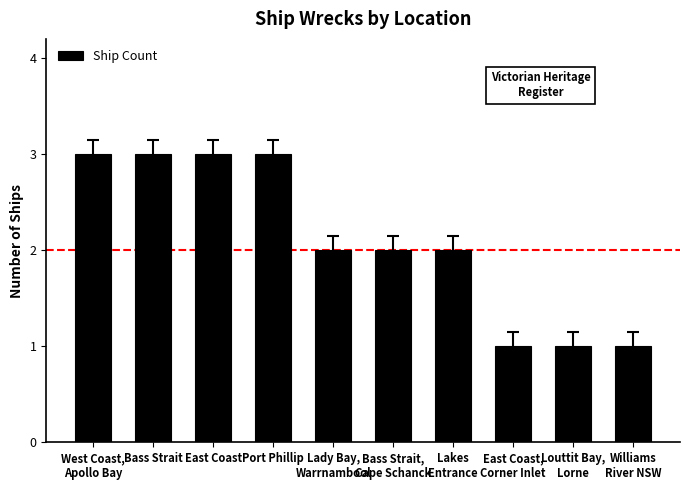

Is it true that the value at East Coast is 5?

False